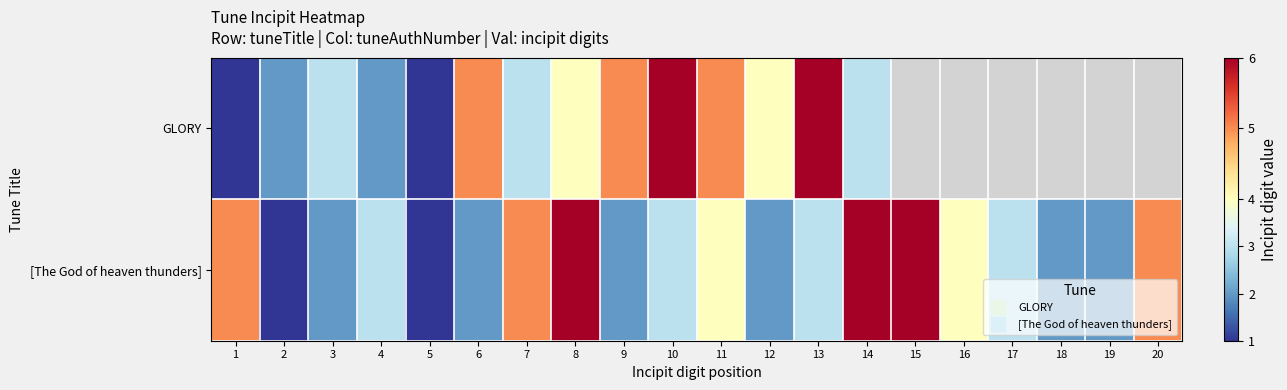

List the series in order of their overall mean, highest first.

GLORY, [The God of heaven thunders]